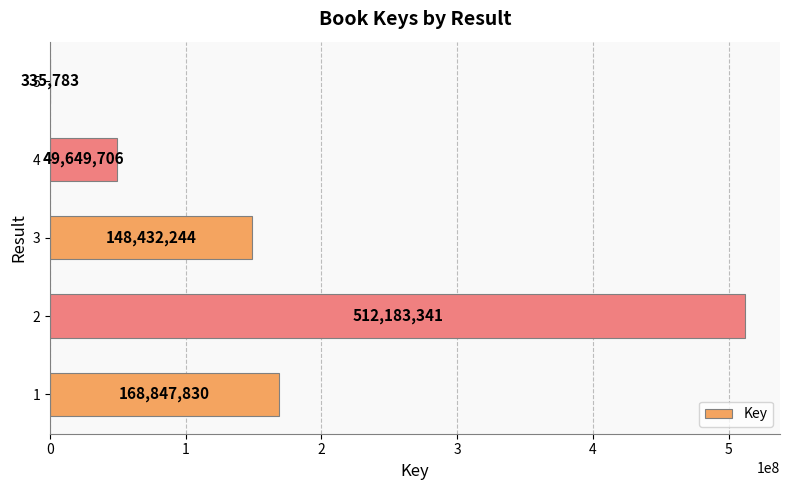

The value at 2 is 91350897. True or false?

False